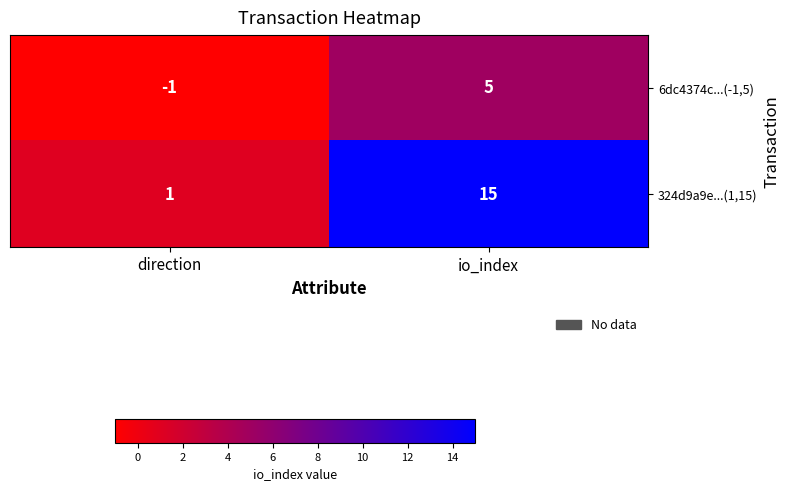

Reading left to right, extract all data points from this chart.

6dc4374c...(-1,5): direction=-1	io_index=5
324d9a9e...(1,15): direction=1	io_index=15